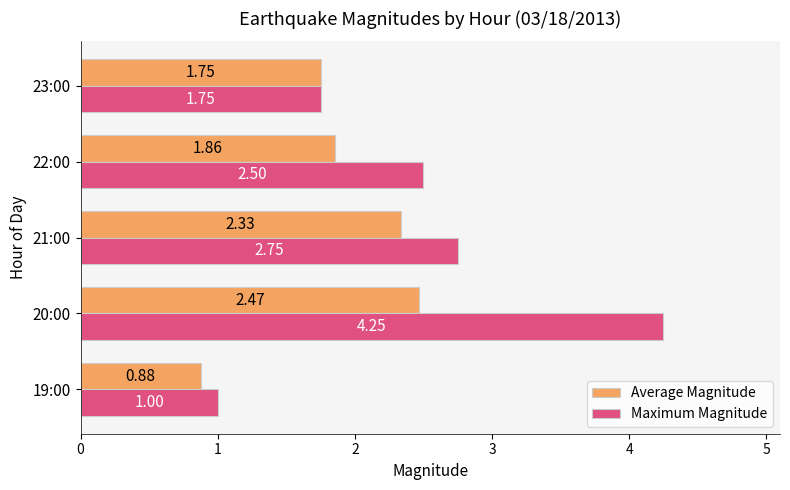

At 20:00, list the series in order from largest to smallest.

Maximum Magnitude, Average Magnitude